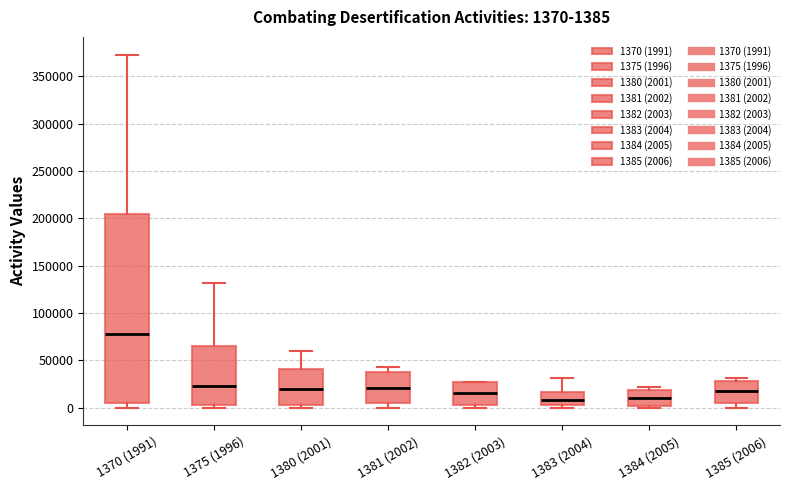

Which box is the tallest, from its lower edge to its upper edge?

1370 (1991)